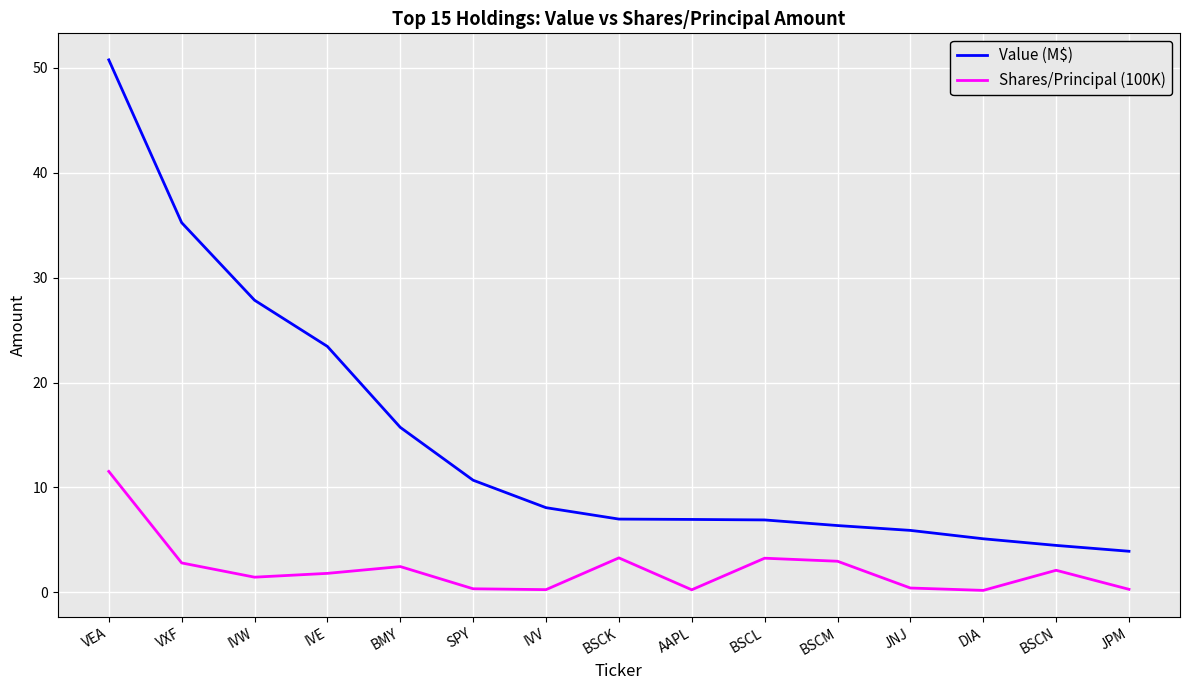

The value of Shares/Principal (100K) at BSCM is 3.0. True or false?

True